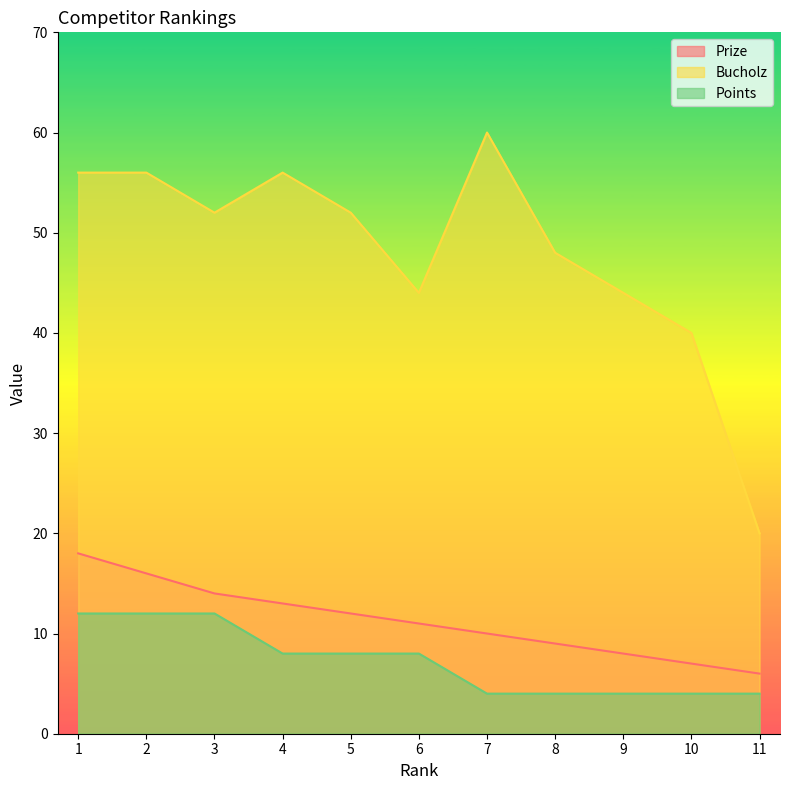

True or false: Points and Prize cross at least once.

False